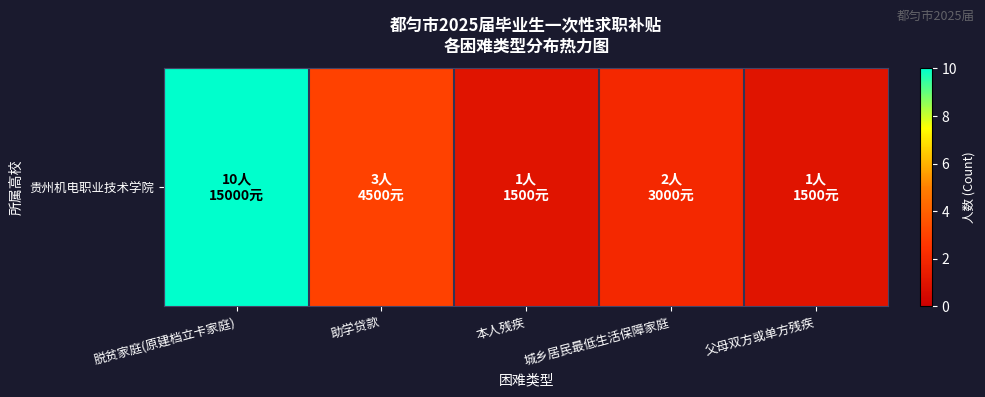

What is the minimum value shown in the chart?

1